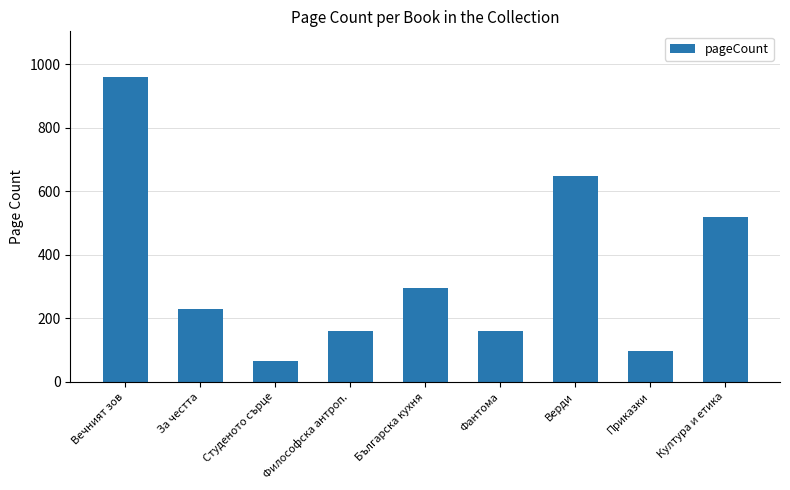

Does the chart contain stacked bars?

No